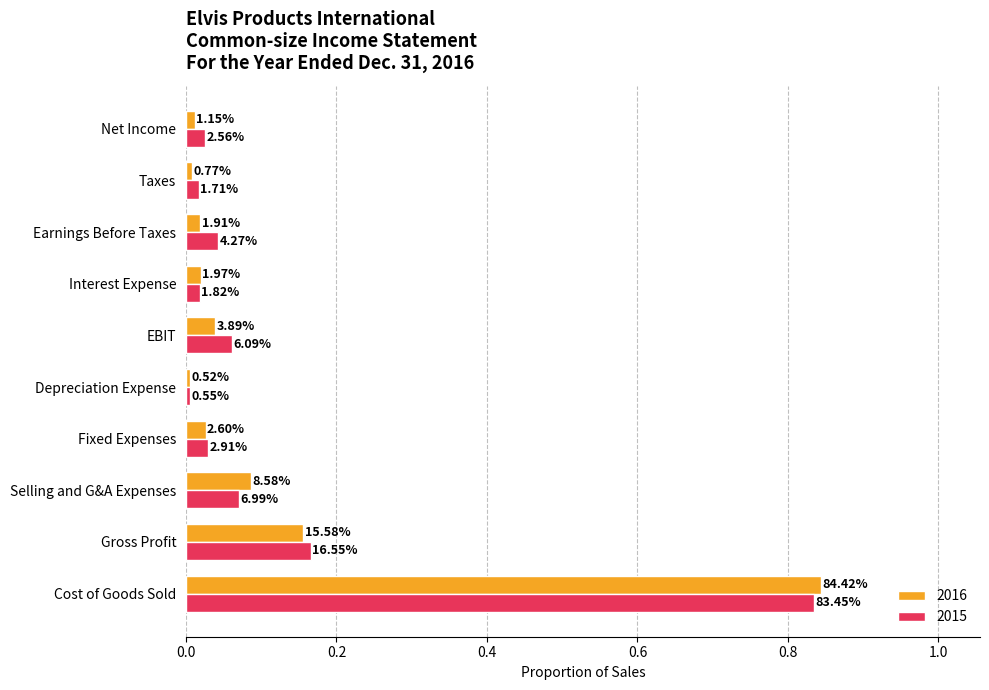

At how many categories does at least one series exceed 0?

10